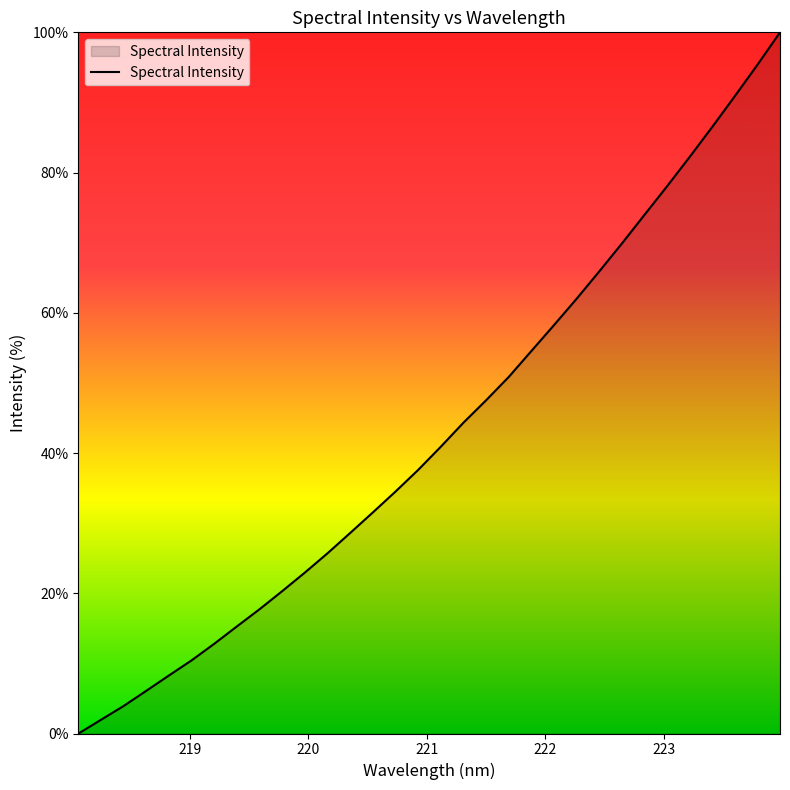

What is the greatest value displayed?

100.0